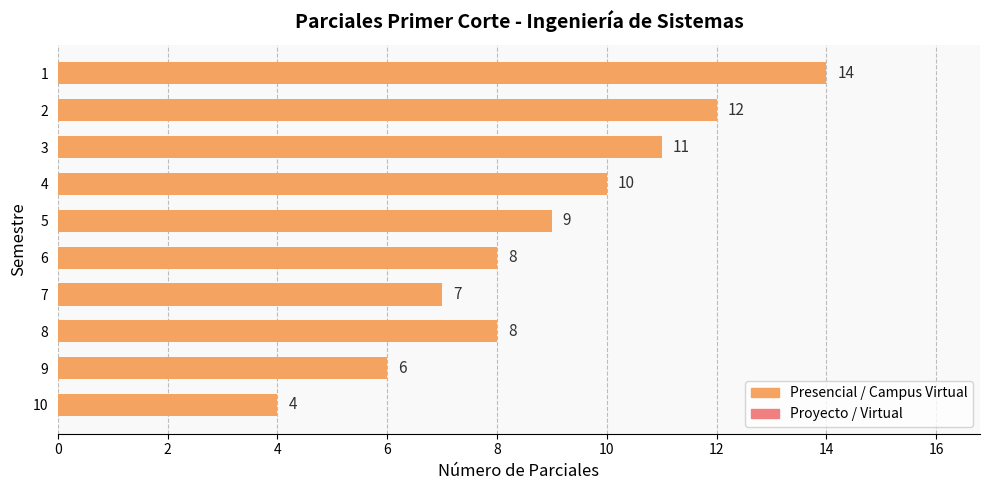

Which category has the lowest value across all series?

10